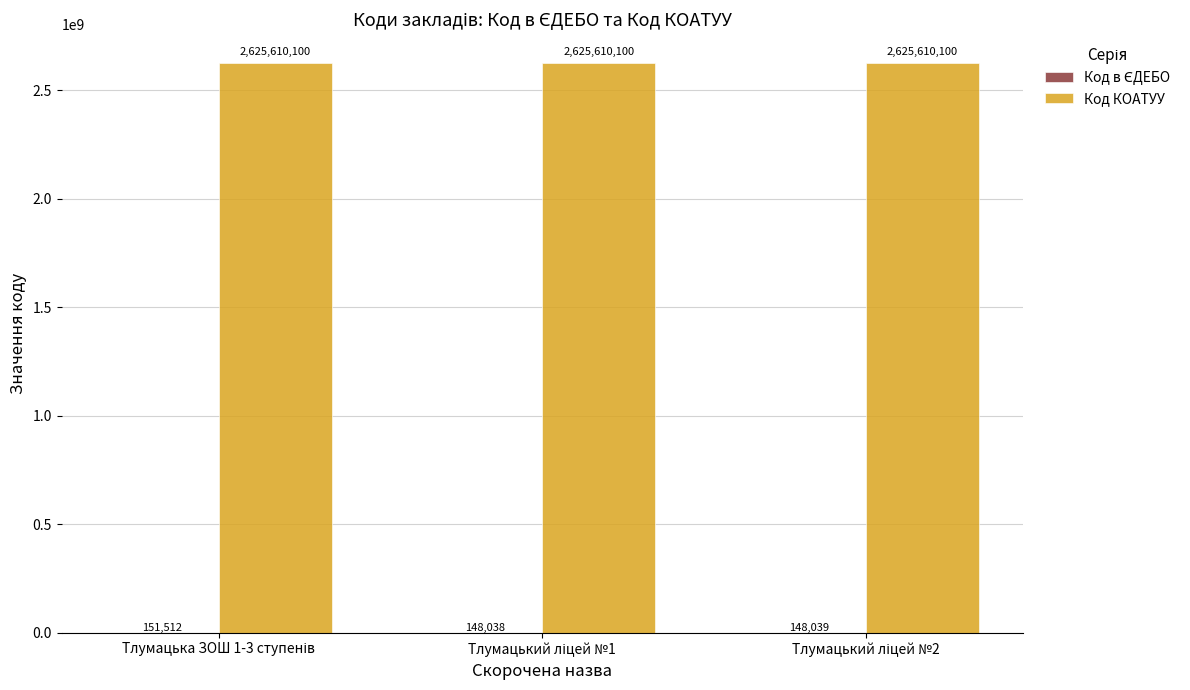

What is the highest value of the Код КОАТУУ series?

2625610100